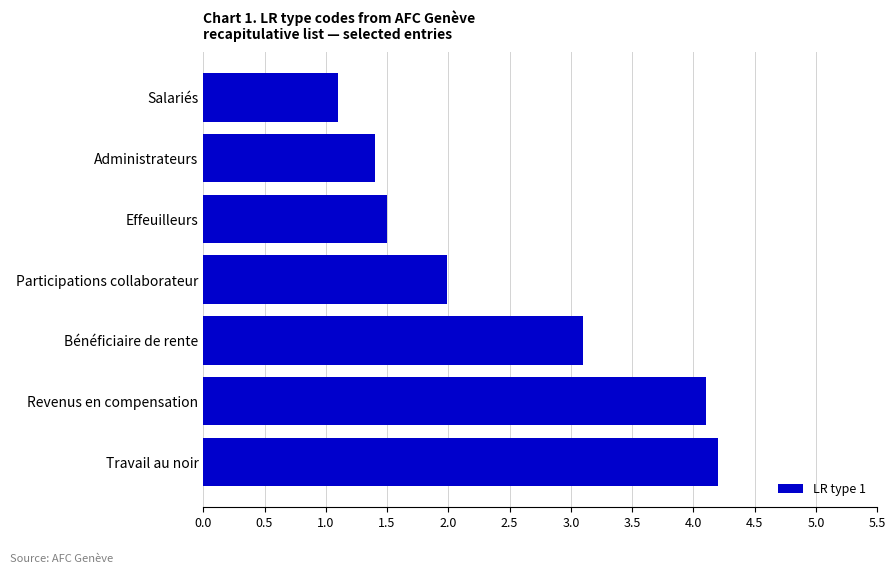

How many series are shown in this chart?

1